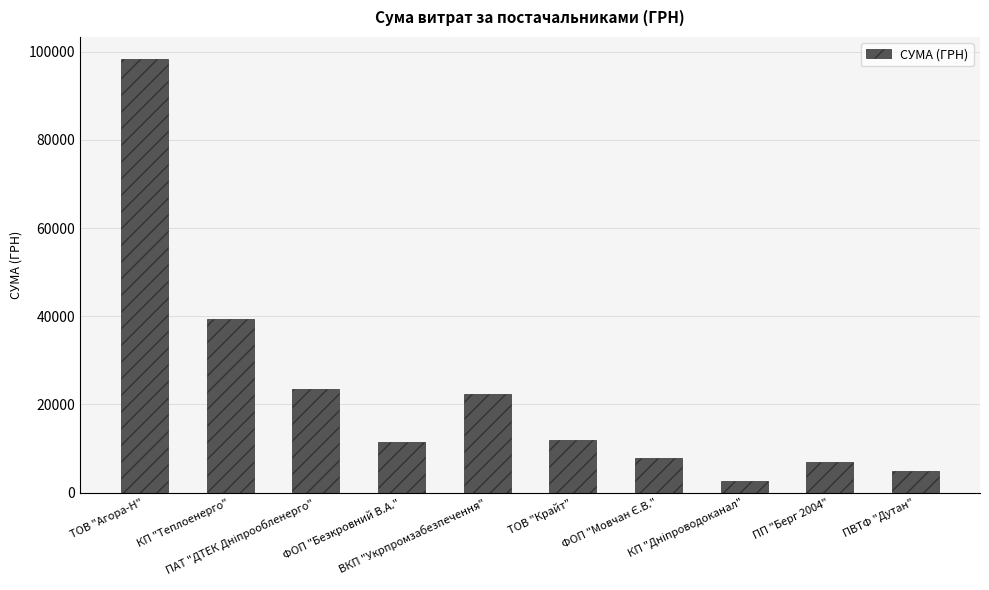

What is the value of the 1st bar from the left?

98449.6